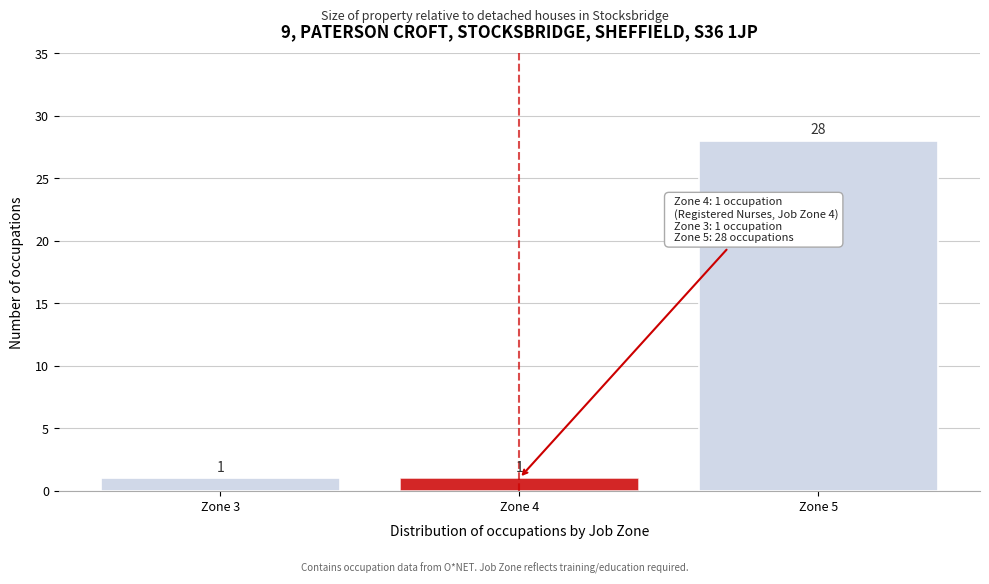

Reading left to right, what are all the values shown in this chart?

Zone 3=1	Zone 4=1	Zone 5=28